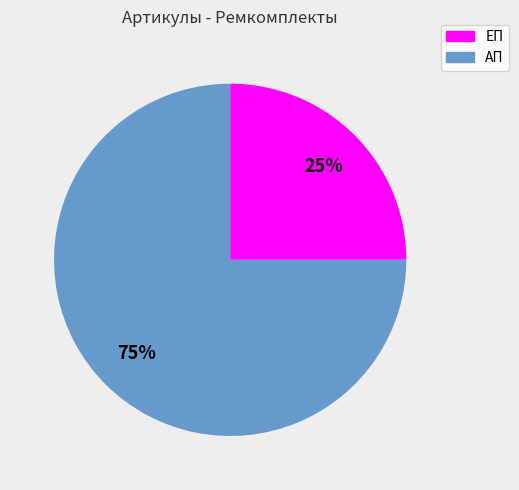

Does any single category account for the majority?

Yes